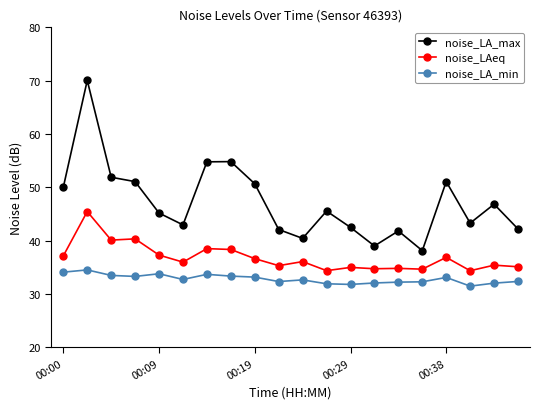

Which series has the largest total across all categories?

noise_LA_max